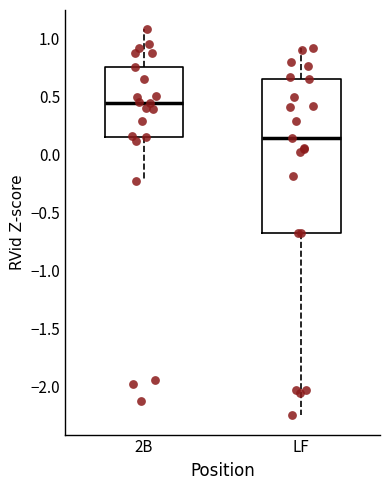

Reading left to right, transcribe this box plot: for each box, give where its median line is, the range the box spans, and where its two whiskers end, as read against the y-axis. The values are not printed on the chart, so give them approximately, as read against the axis.

2B: median 0.45, box 0.15 to 0.75, whiskers -0.20 to 1.10
LF: median 0.15, box -0.70 to 0.65, whiskers -2.25 to 0.90